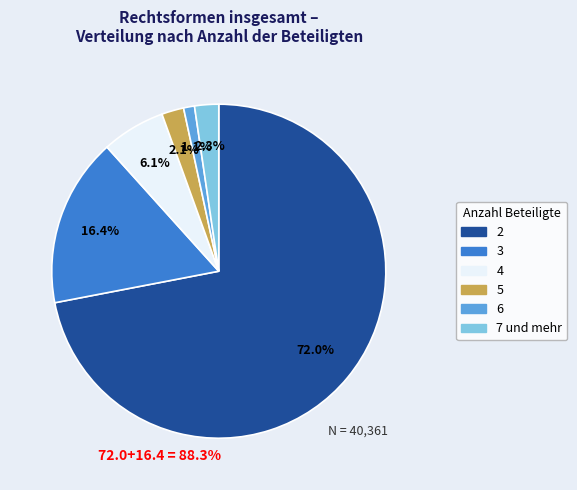

Does any single category account for the majority?

Yes